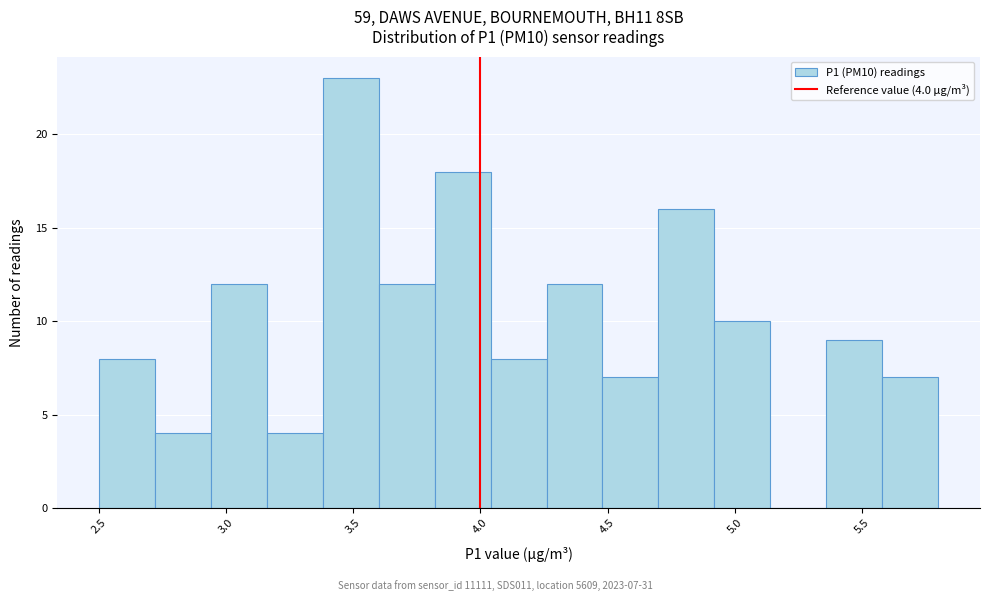

Which range on the x-axis has the tallest bar?

3.38 to 3.60